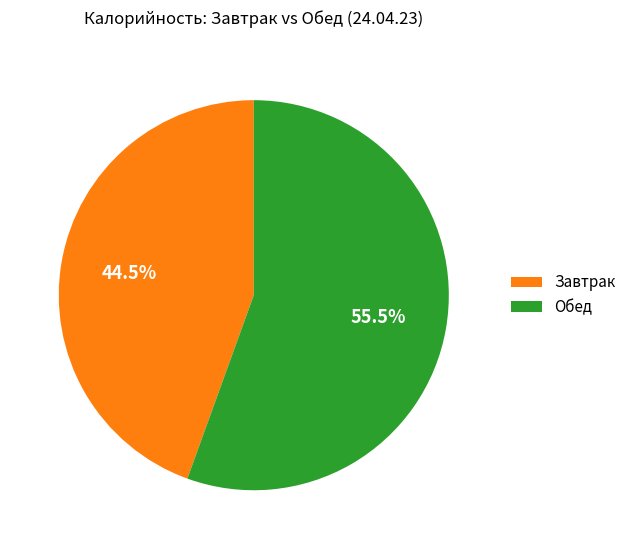

How many segments does this pie chart have?

2